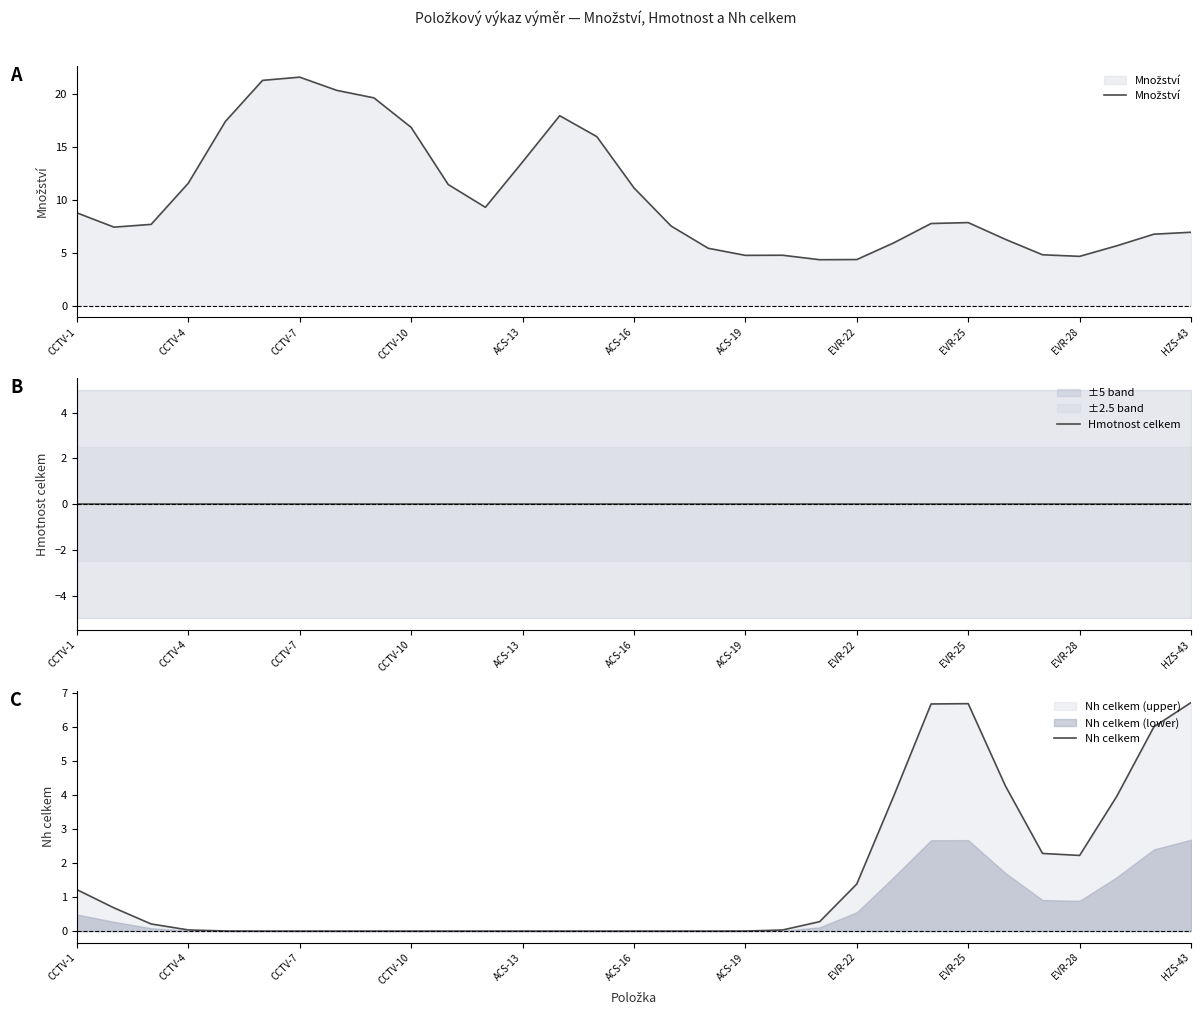

What are all the series names shown in the legend?

Množství, Hmotnost celkem, Nh celkem